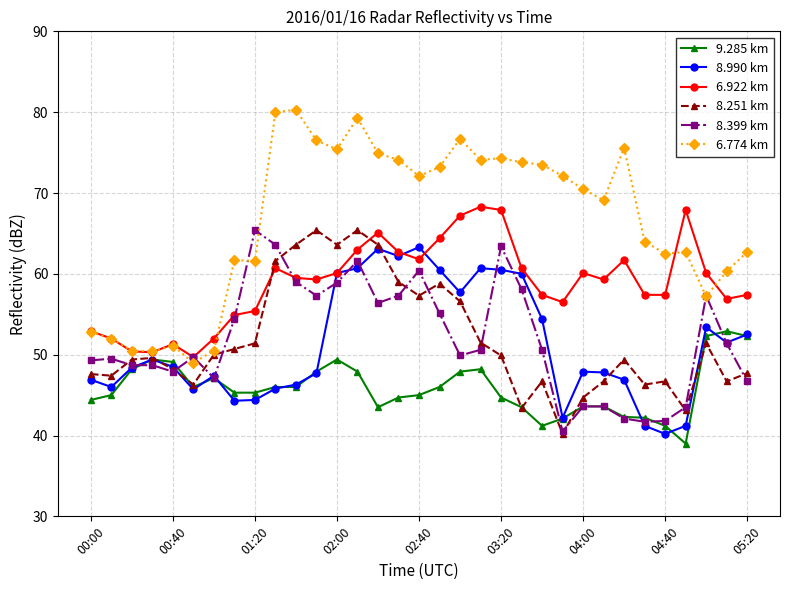

What are all the series names shown in the legend?

9.285 km, 8.990 km, 6.922 km, 8.251 km, 8.399 km, 6.774 km